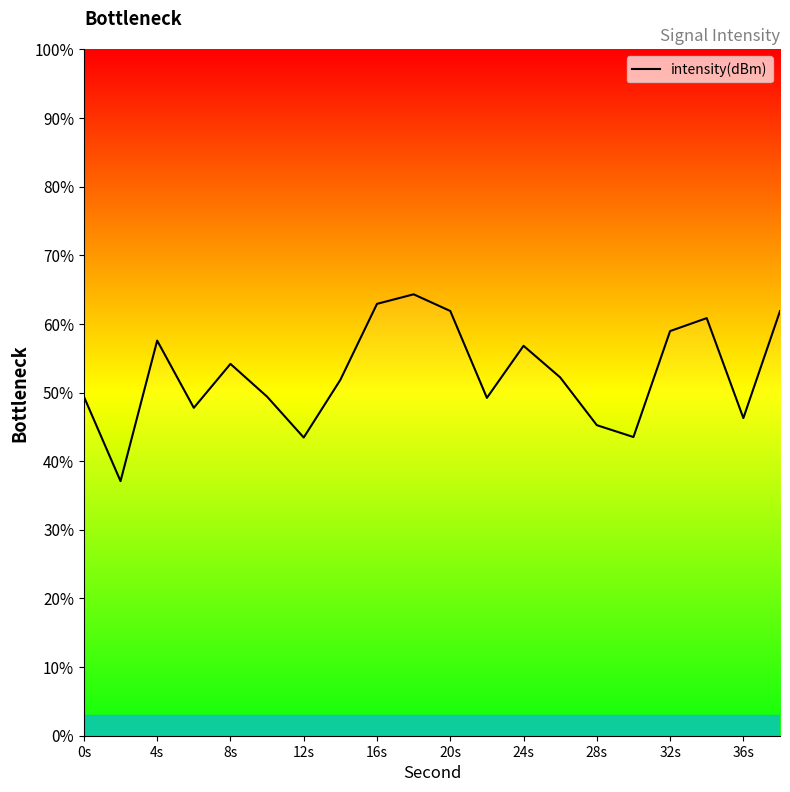

What is the minimum value shown in the chart?

37.1